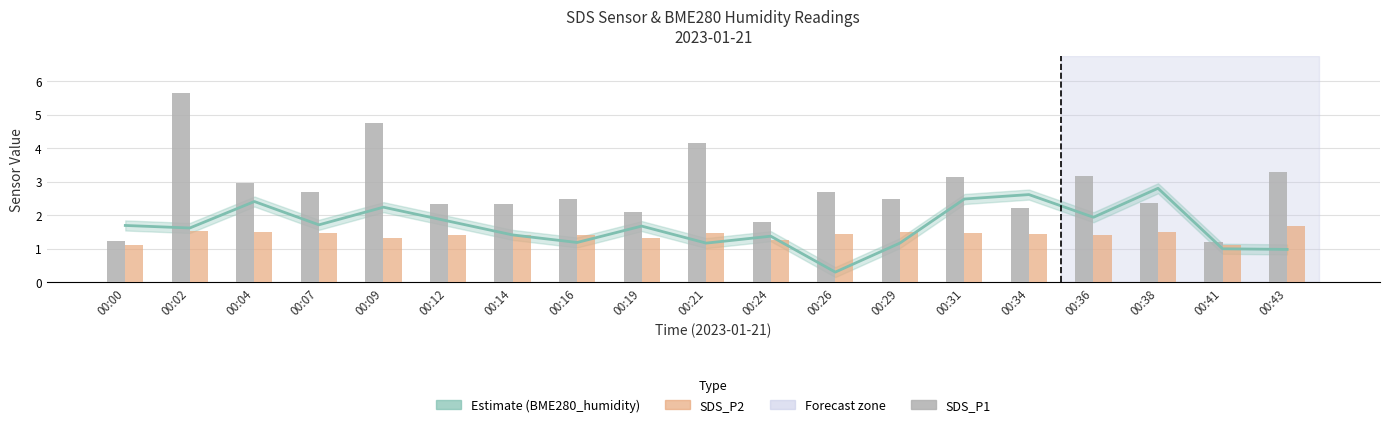

How many distinct data groups are displayed?

3